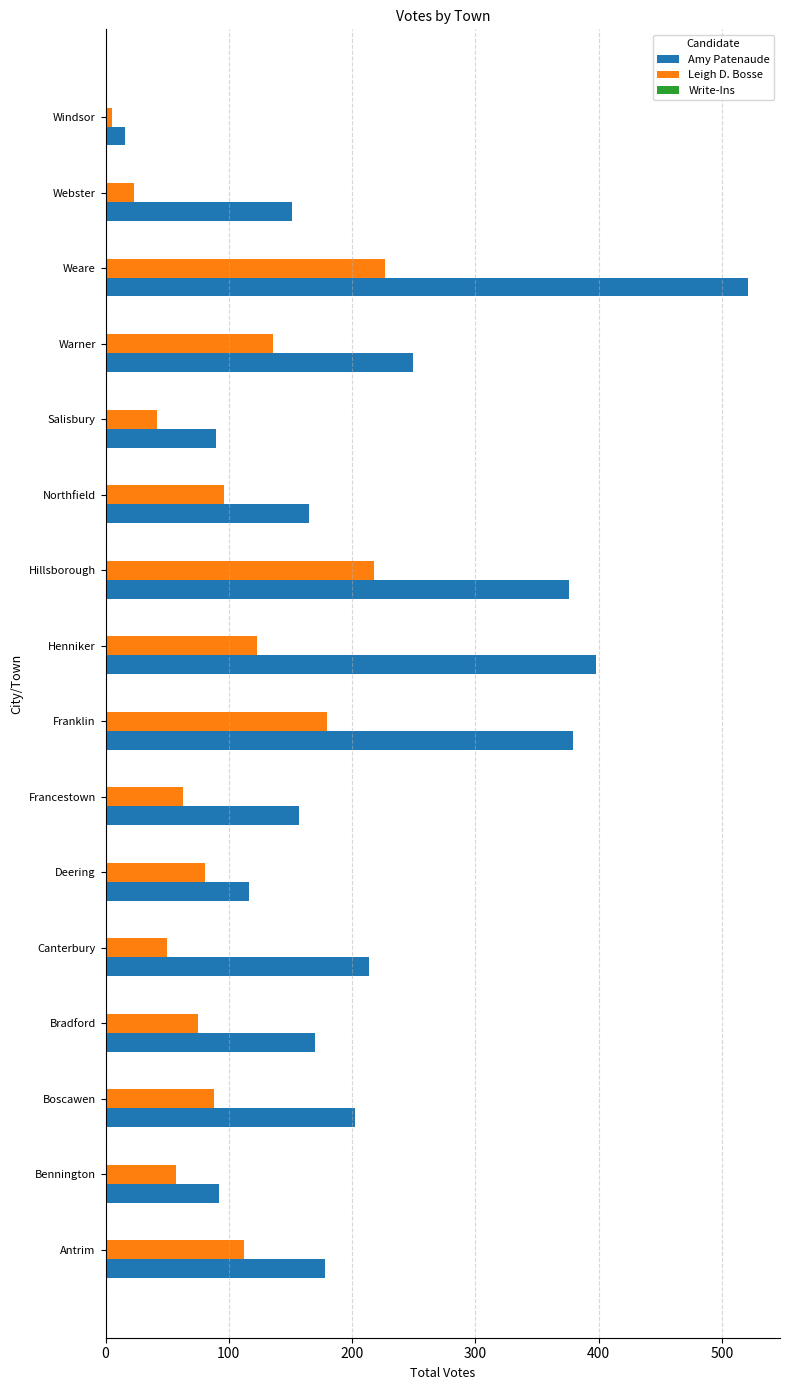

Is it true that Amy Patenaude equals 398 at Henniker?

True